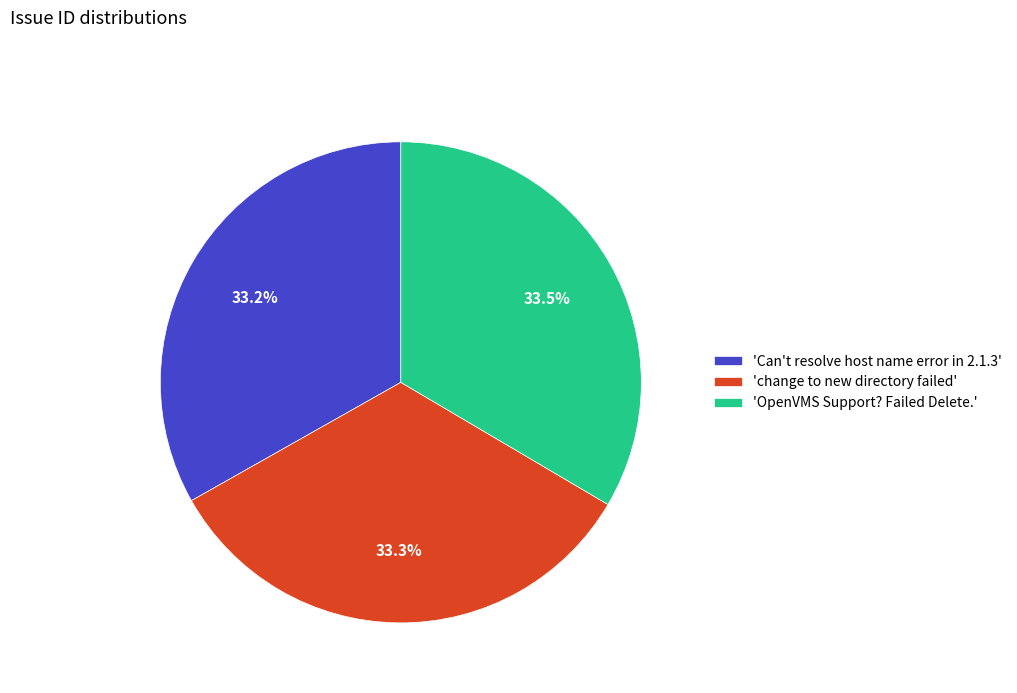

Approximately how many times larger is the value at 'change to new directory failed' compared to 'Can't resolve host name error in 2.1.3'?

1.0